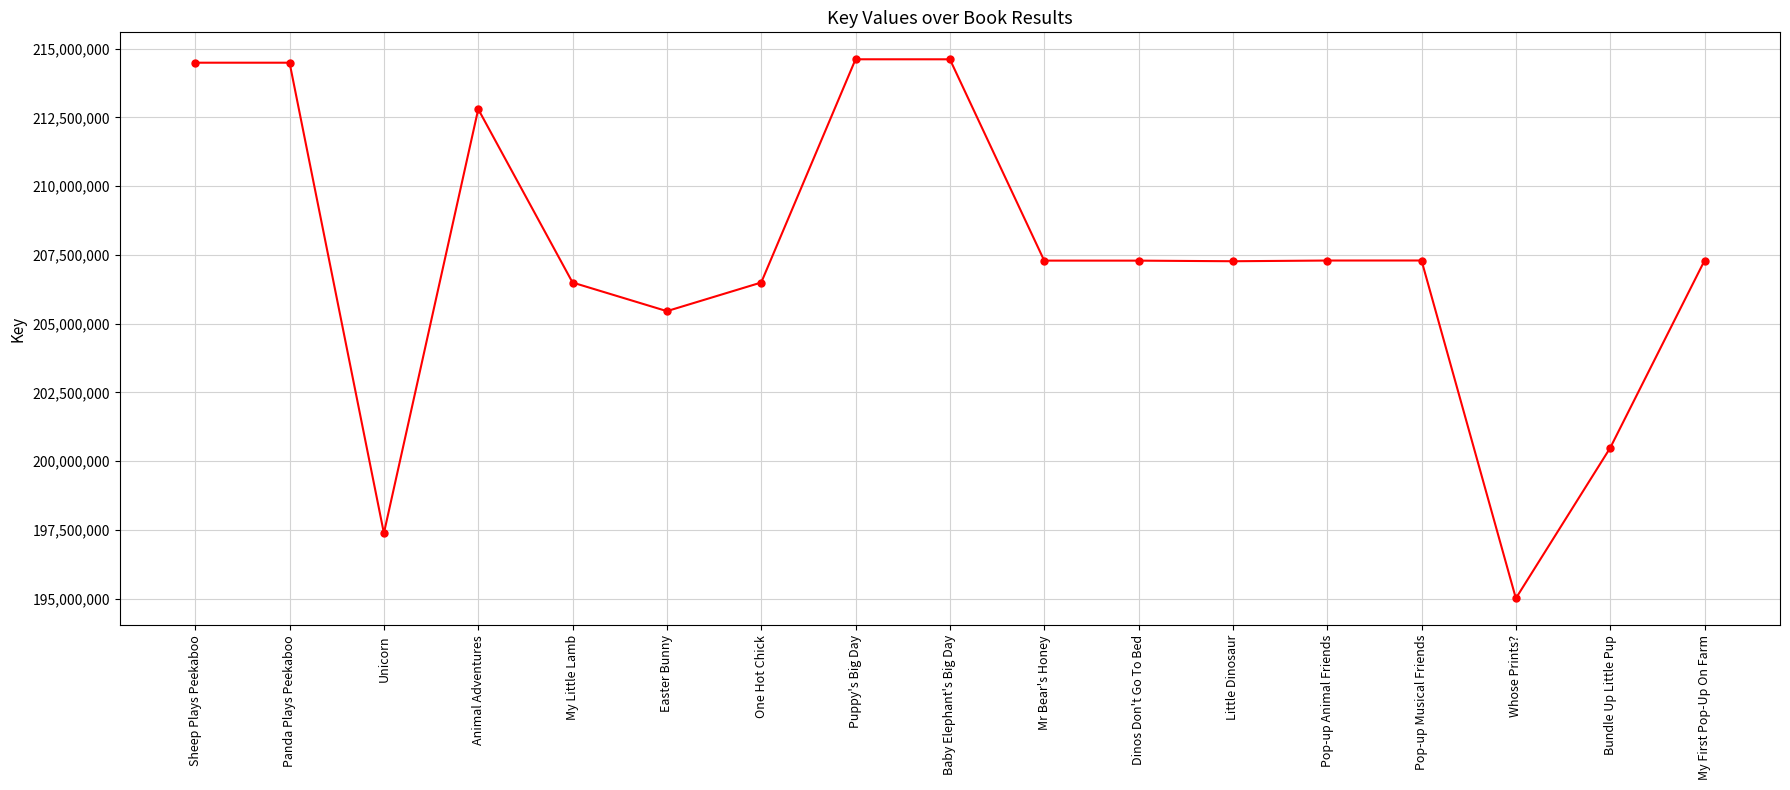

At which category does the chart reach its minimum across all series?

Whose Prints?